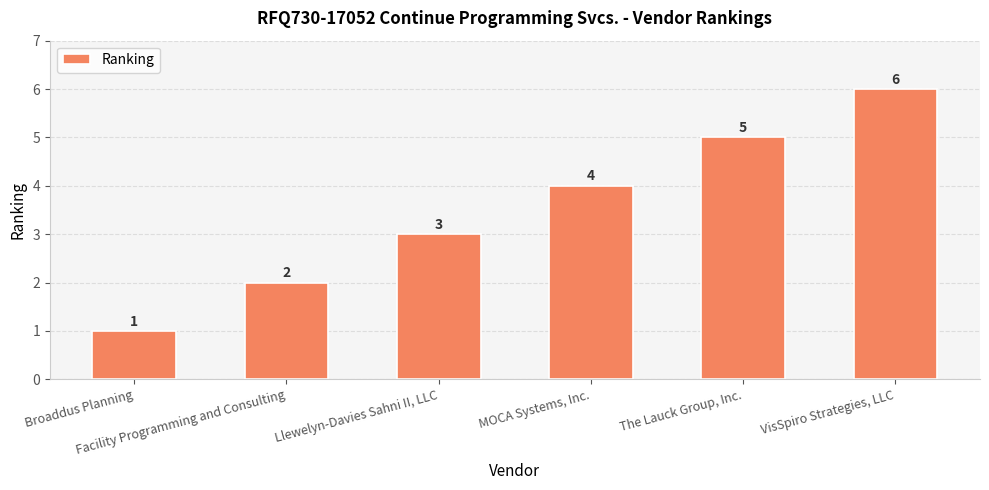

What is the ratio of the value at VisSpiro Strategies, LLC to the value at Llewelyn-Davies Sahni II, LLC?

2.0